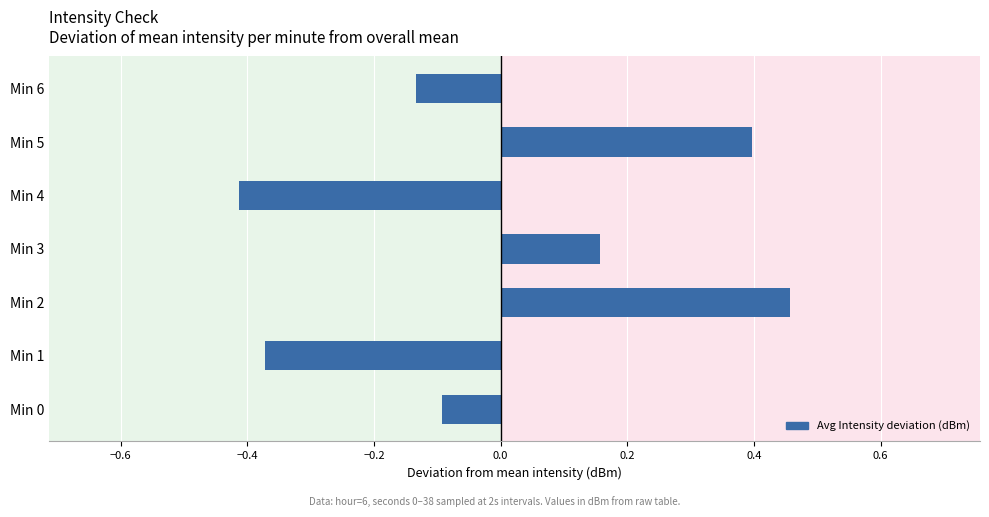

Rank the categories by value from highest to lowest.

Min 2, Min 5, Min 3, Min 0, Min 6, Min 1, Min 4